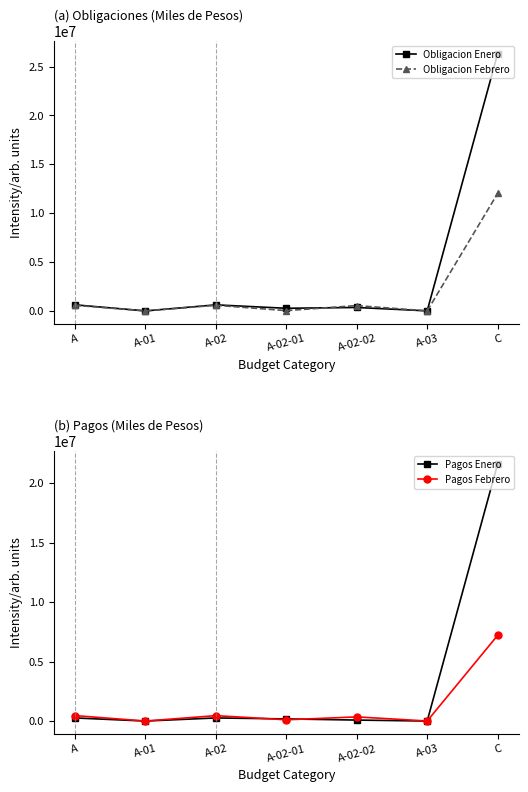

How many series are shown in this chart?

4